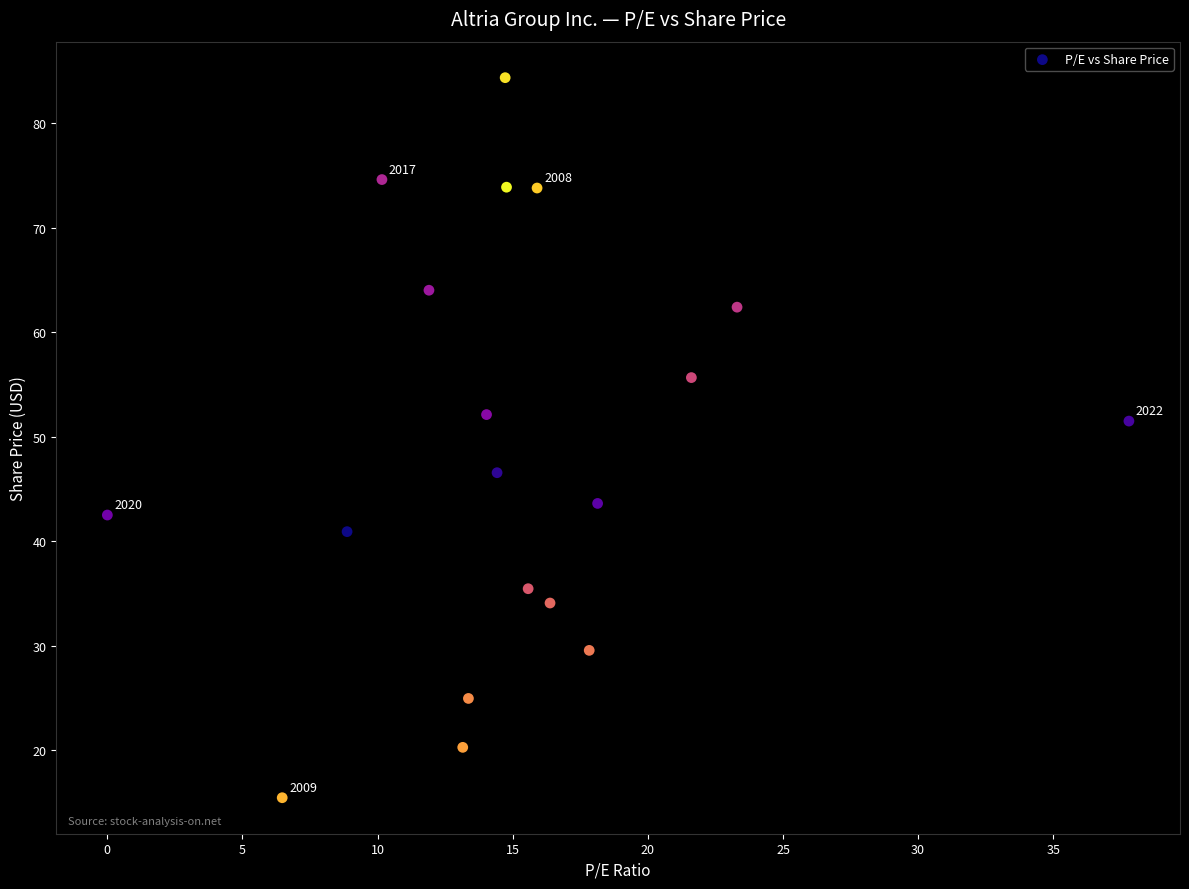

What is the range of Y values (max minus min)?

68.9